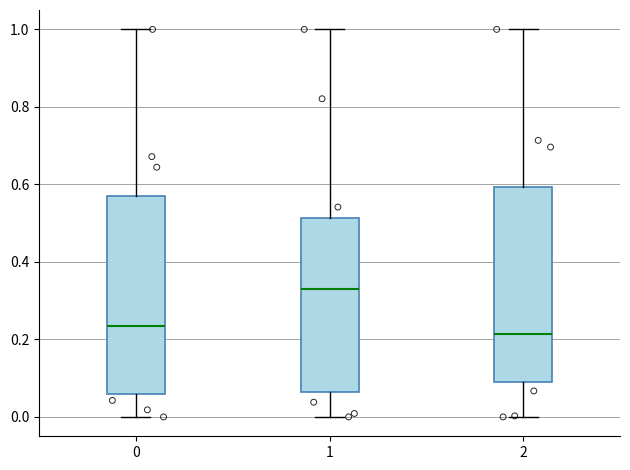

Reading left to right, read every box against the y-axis: the position of its median line, the range the box covers, and the ends of its whiskers. The values are not printed on the chart, so give them approximately, as read against the axis.

0: median 0.24, box 0.06 to 0.56, whiskers 0.00 to 1.00
1: median 0.32, box 0.06 to 0.52, whiskers 0.00 to 1.00
2: median 0.22, box 0.10 to 0.60, whiskers 0.00 to 1.00